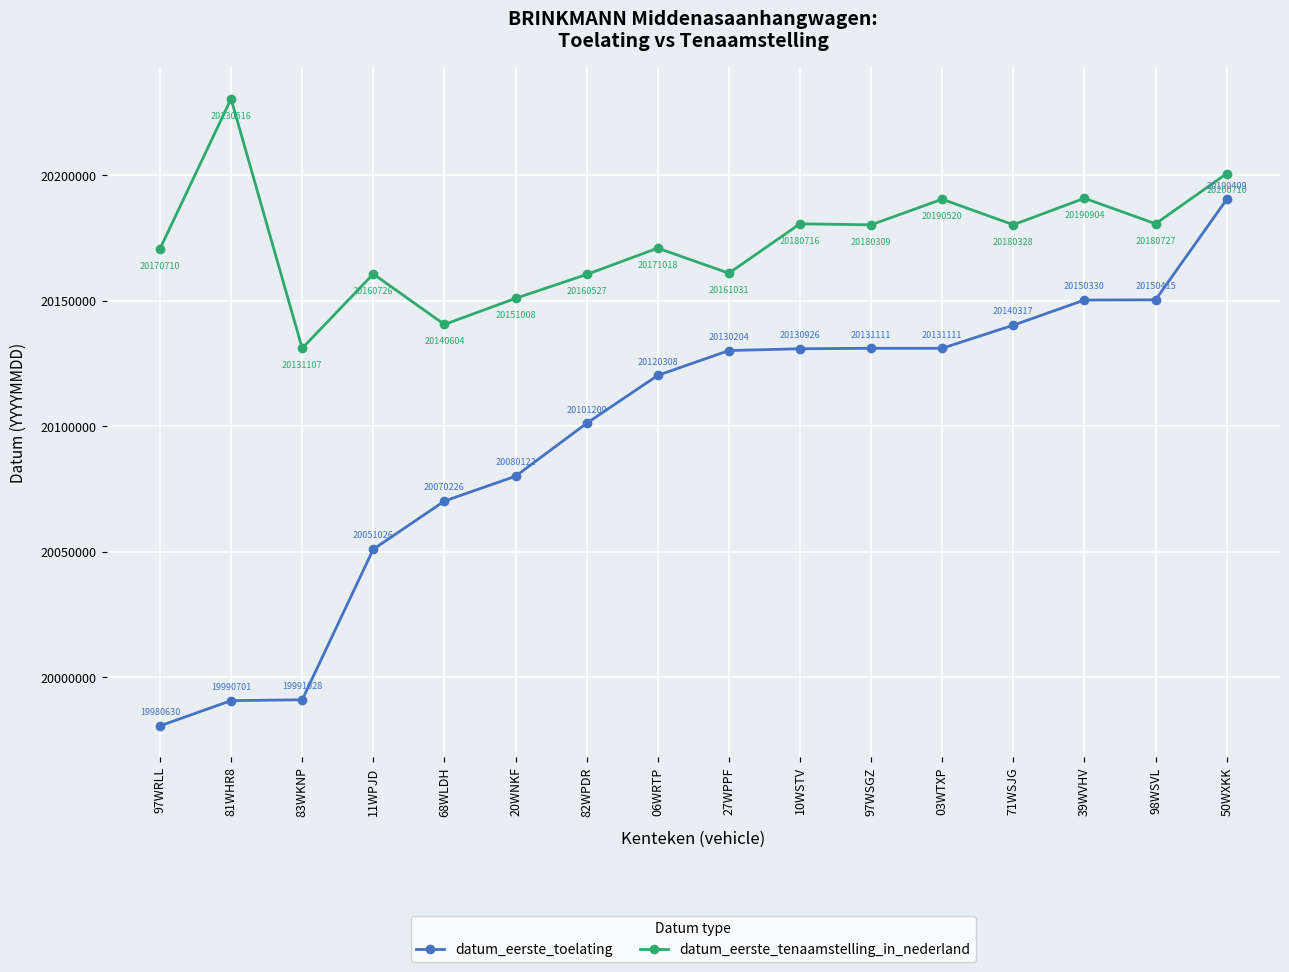

Is this an area chart (filled region under the line)?

No